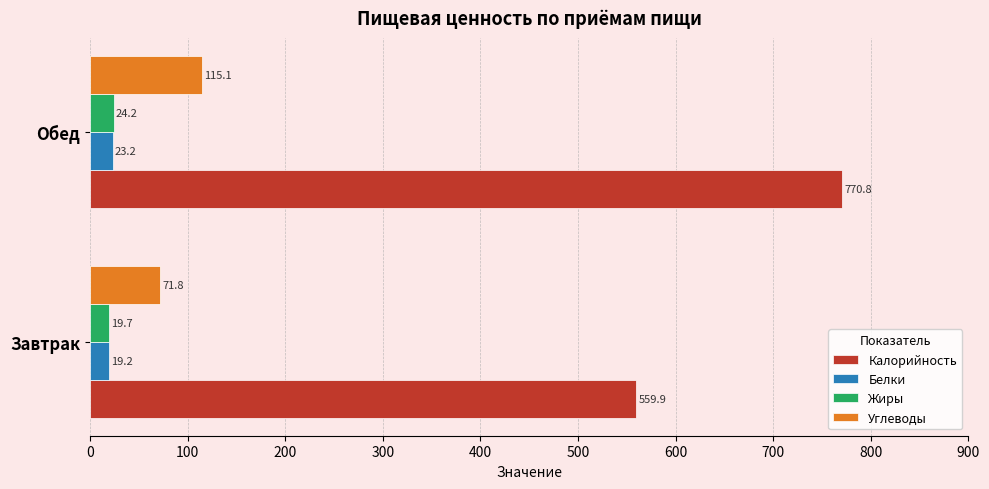

Which series has the widest spread of values?

Калорийность